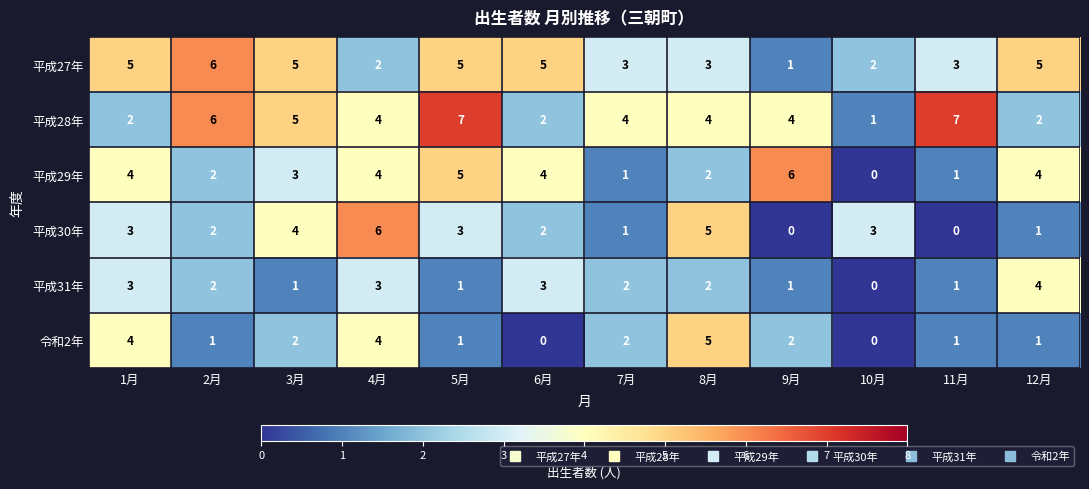

How many 平成29年 values are between 2 and 4?

7